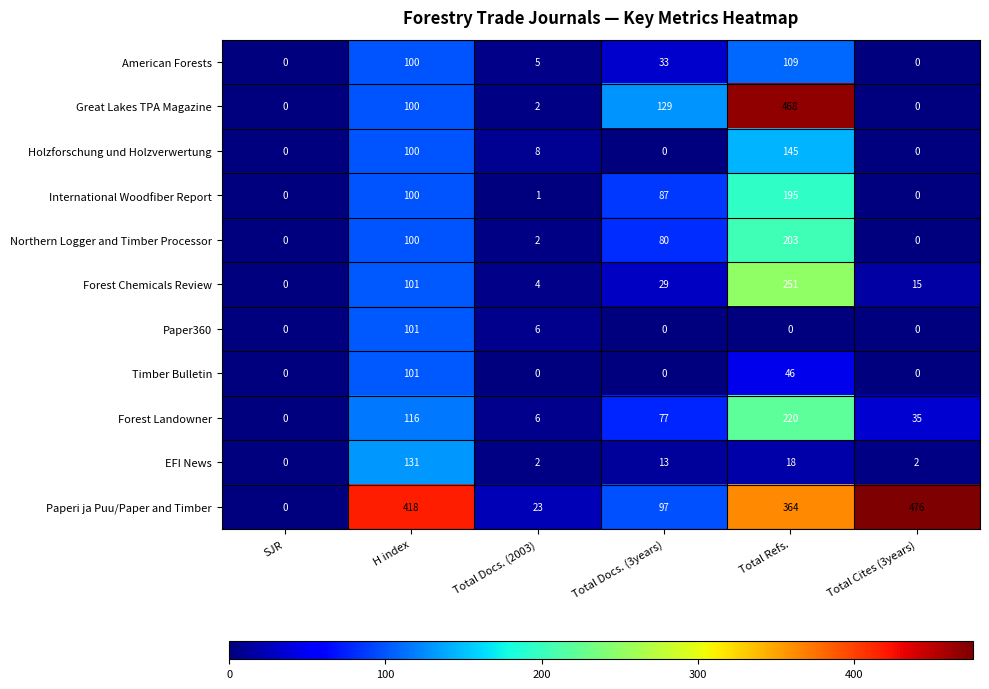

How many data points does each series have?

6